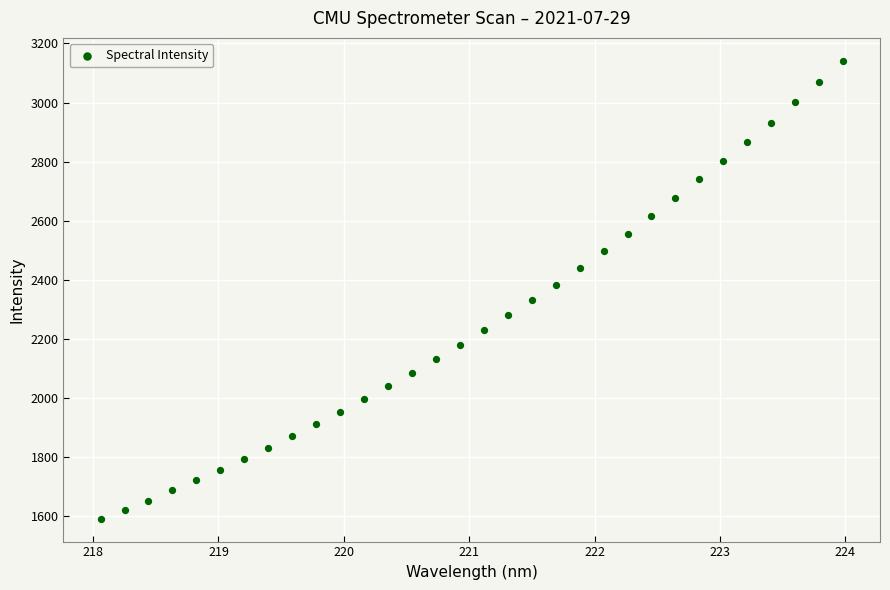

What is the range of Y values (max minus min)?

1548.8